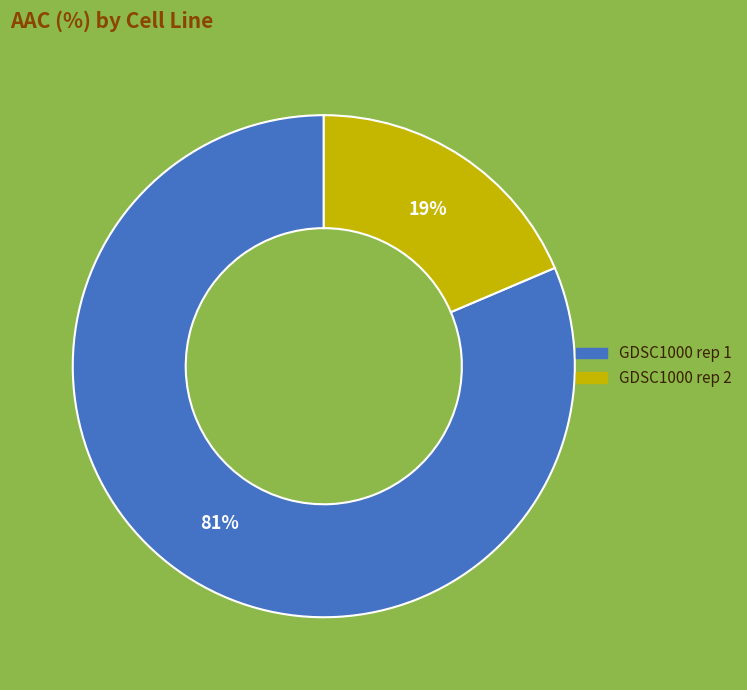

How many segments does this pie chart have?

2